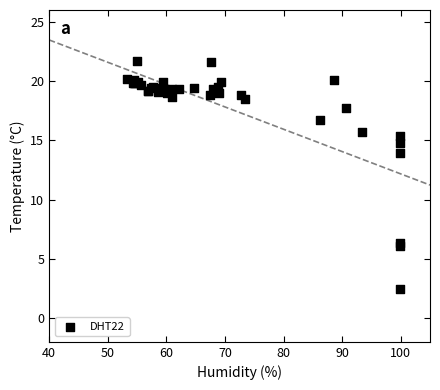

What Y value in the scatter plot is closest to 12?

13.9